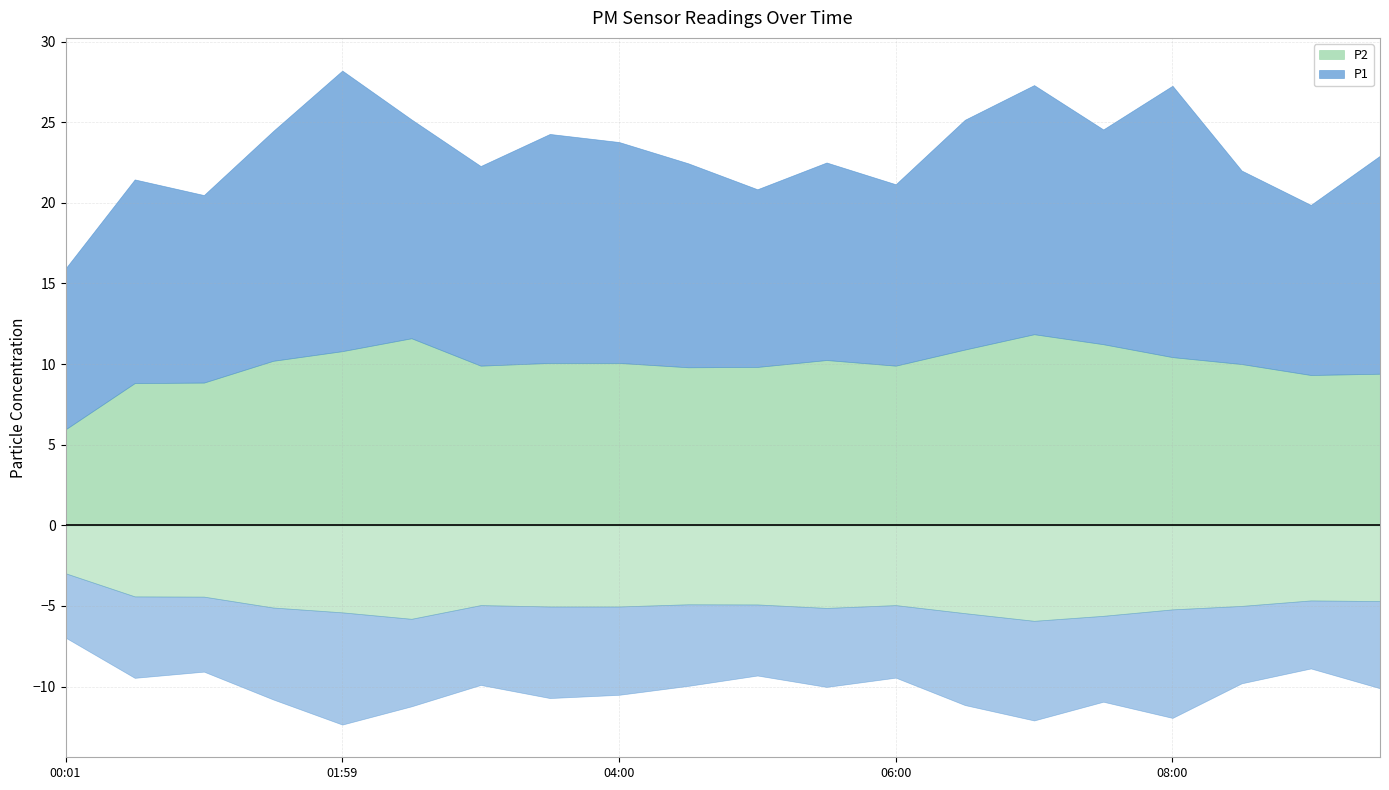

True or false: P1 and P2 intersect in this chart.

False